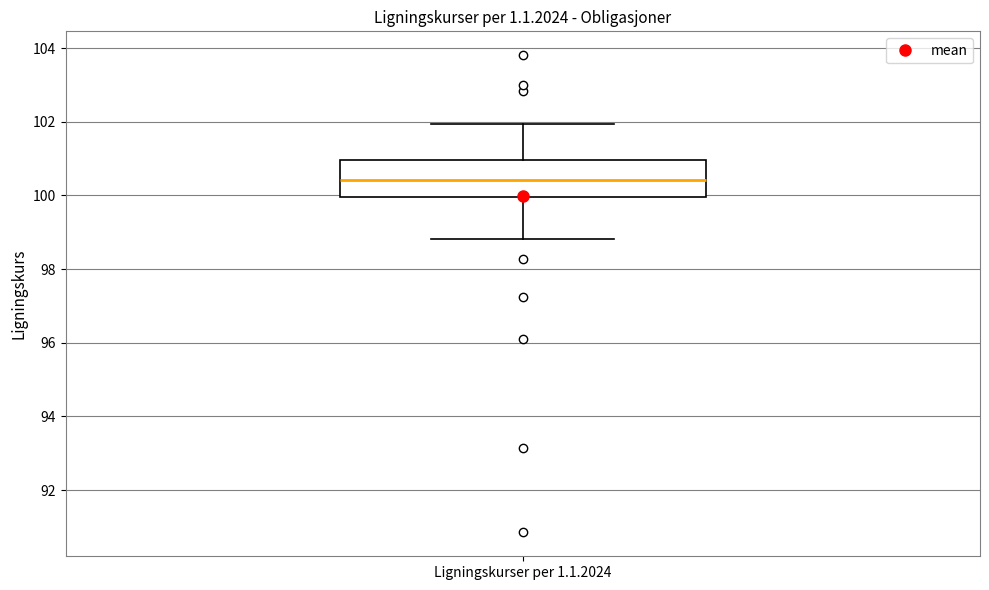

Read this box plot against the y-axis: the position of the median line, the range covered by the box, and the ends of both whiskers. The values are not printed on the chart, so give them approximately, as read against the axis.

median 100.4, box 100.0 to 101.0, whiskers 98.8 to 102.0